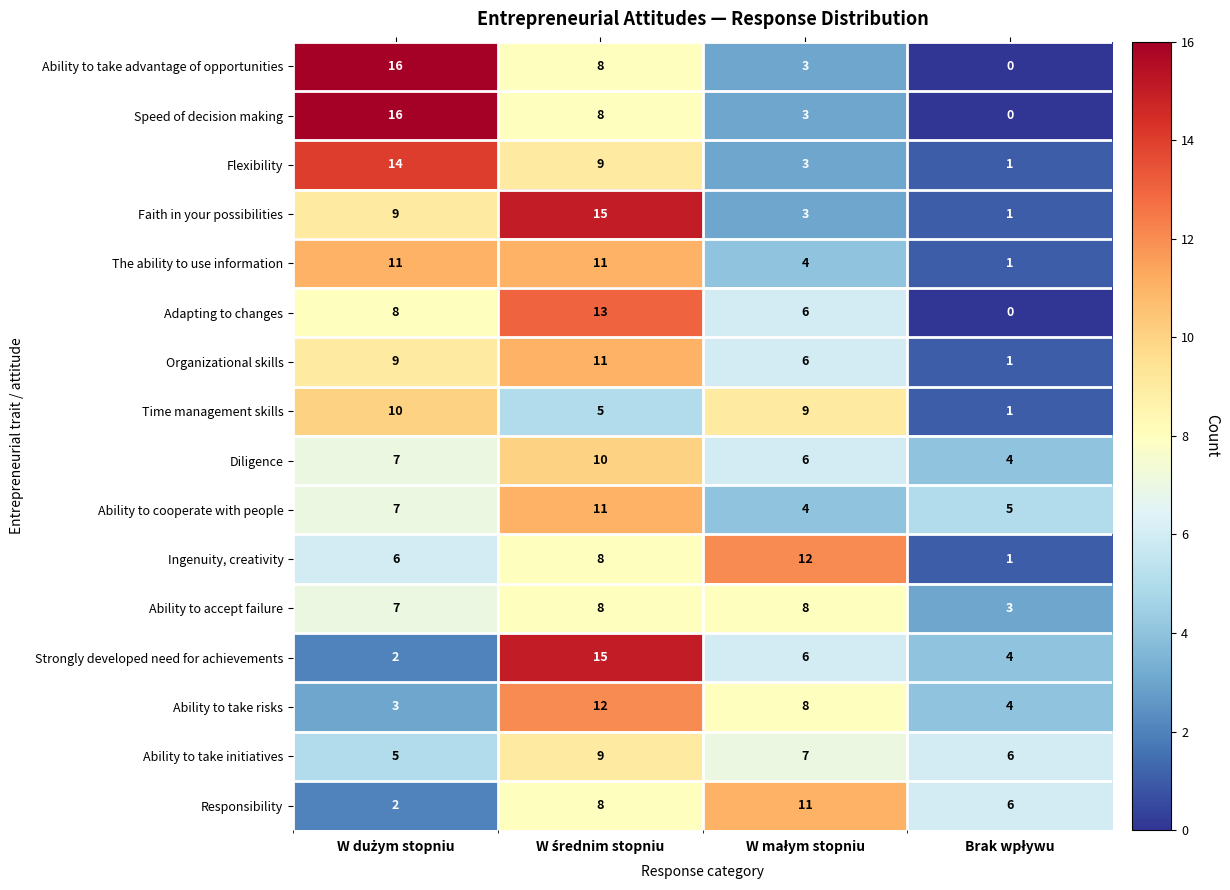

How many The ability to use information values are between 4 and 11?

3